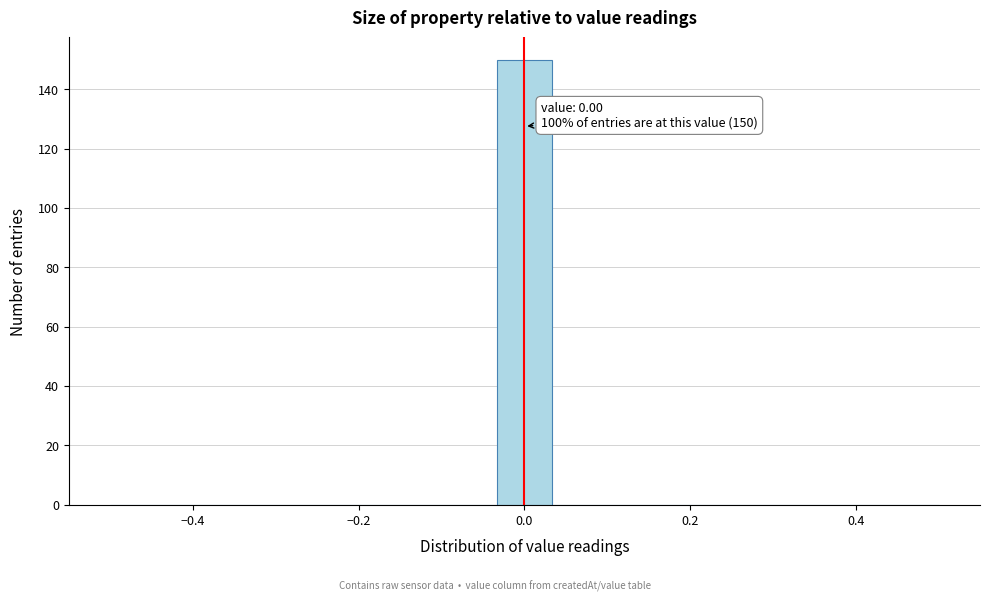

Around what value on the x-axis is the tallest bar? Give the approximate position of its centre, as read against the axis.

0.00